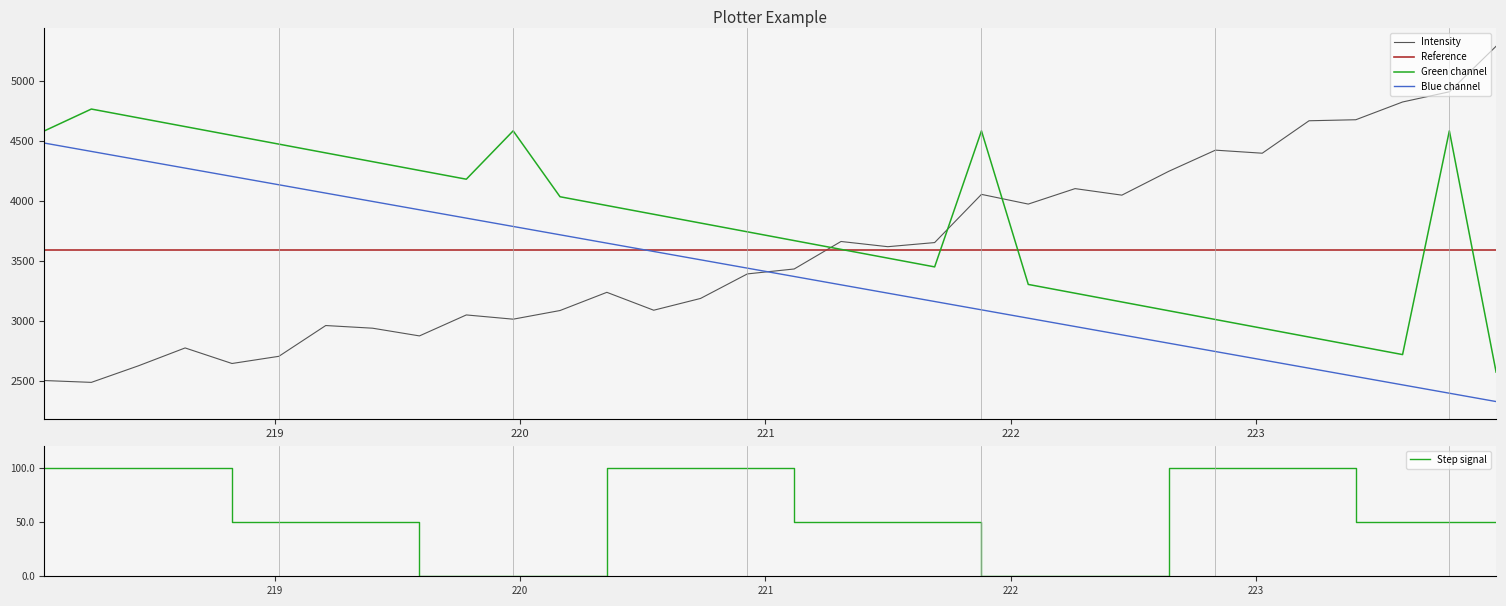

How many lines are shown in the chart?

5